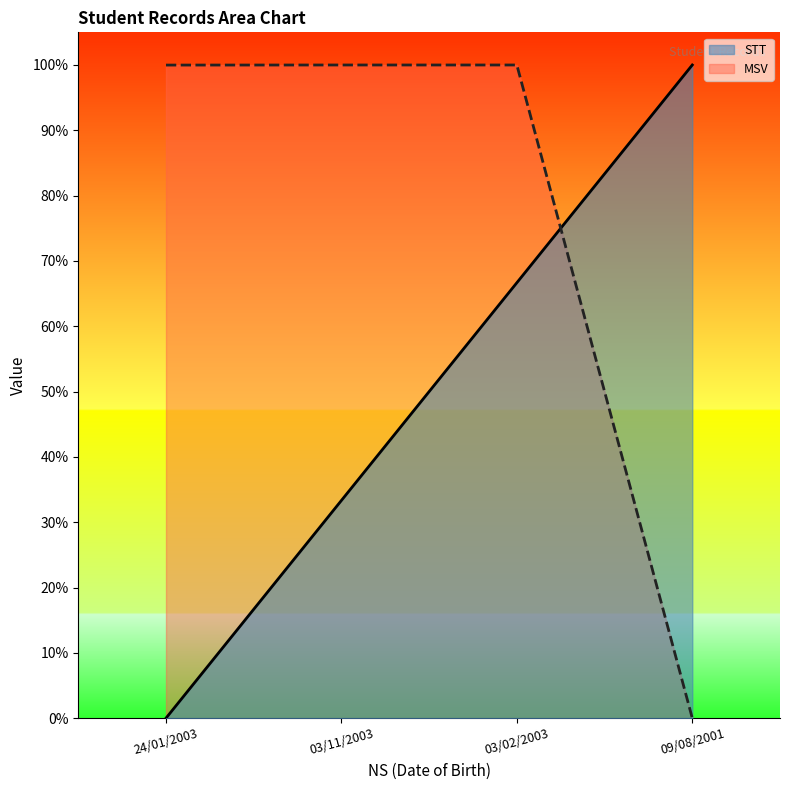

Rank the series by their average value, from lowest to highest.

STT, MSV